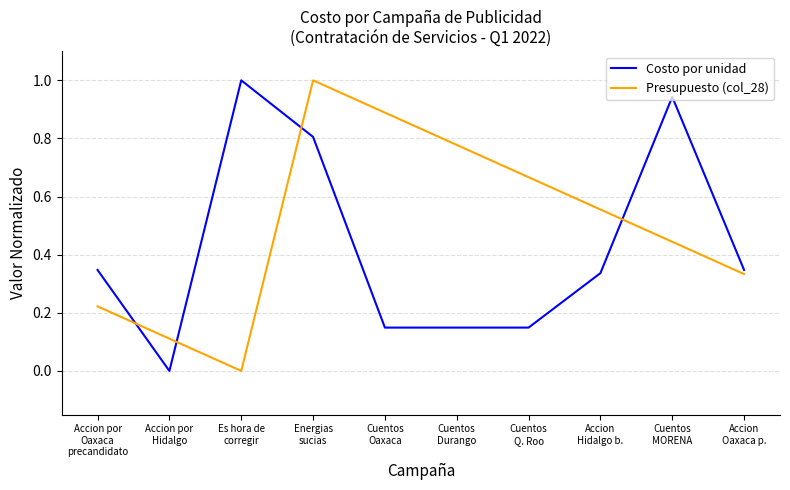

At how many categories does at least one series exceed 0?

10